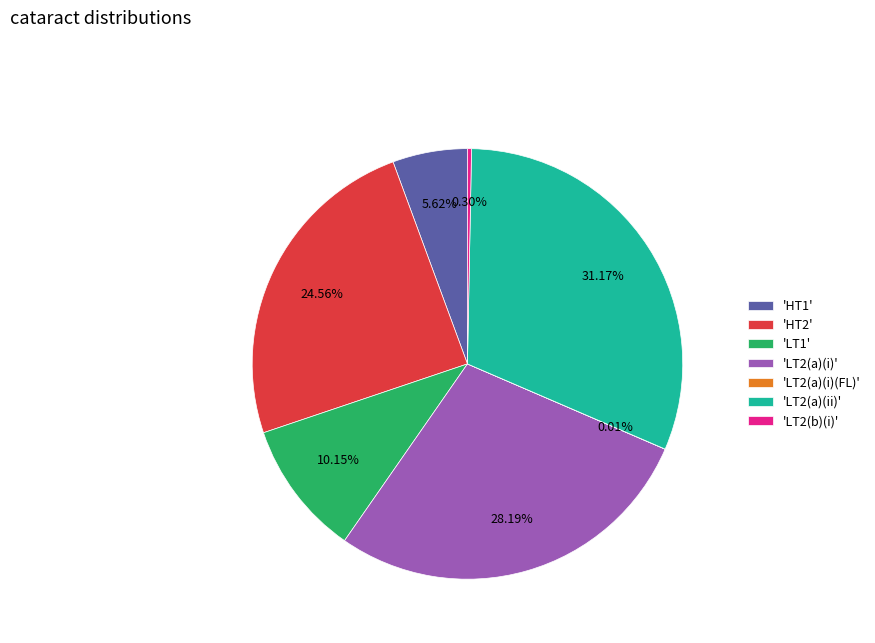

Which has a higher value, 'LT2(a)(i)' or 'HT1'?

'LT2(a)(i)'